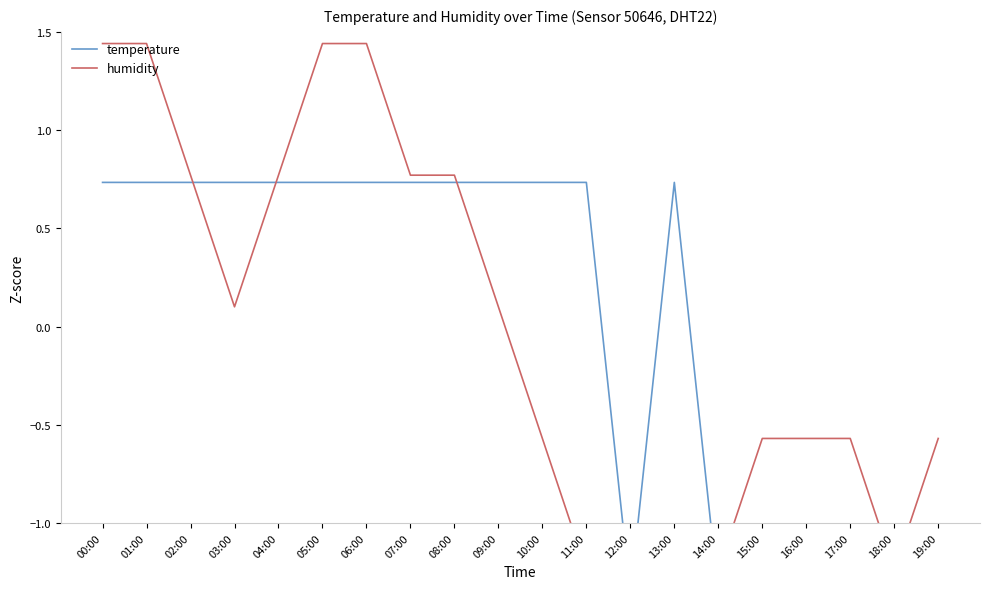

Between 08:00 and 02:00, which is larger?

08:00